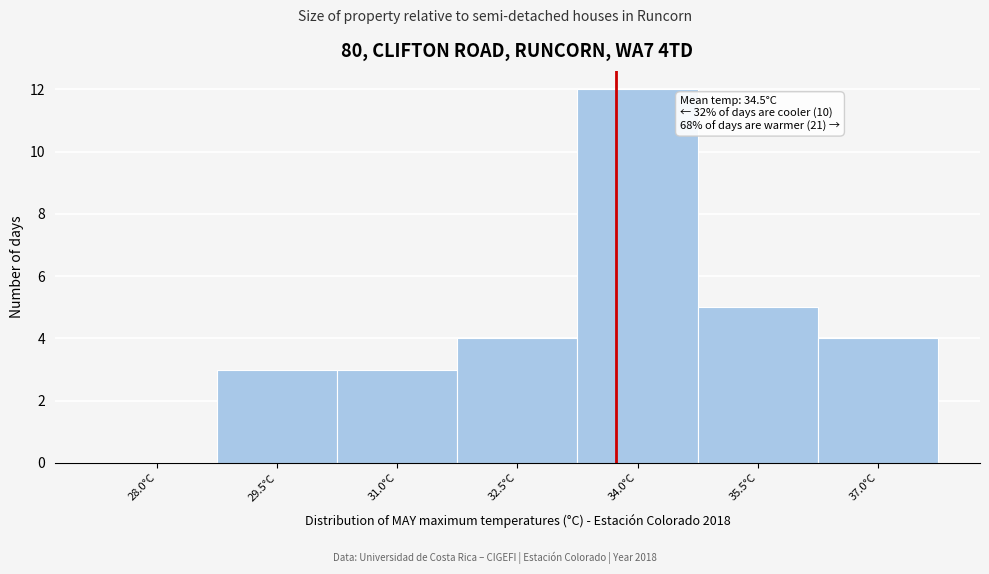

Reading left to right, list all the values displayed in this chart.

28.0°C=0	29.5°C=3	31.0°C=3	32.5°C=4	34.0°C=12	35.5°C=5	37.0°C=4